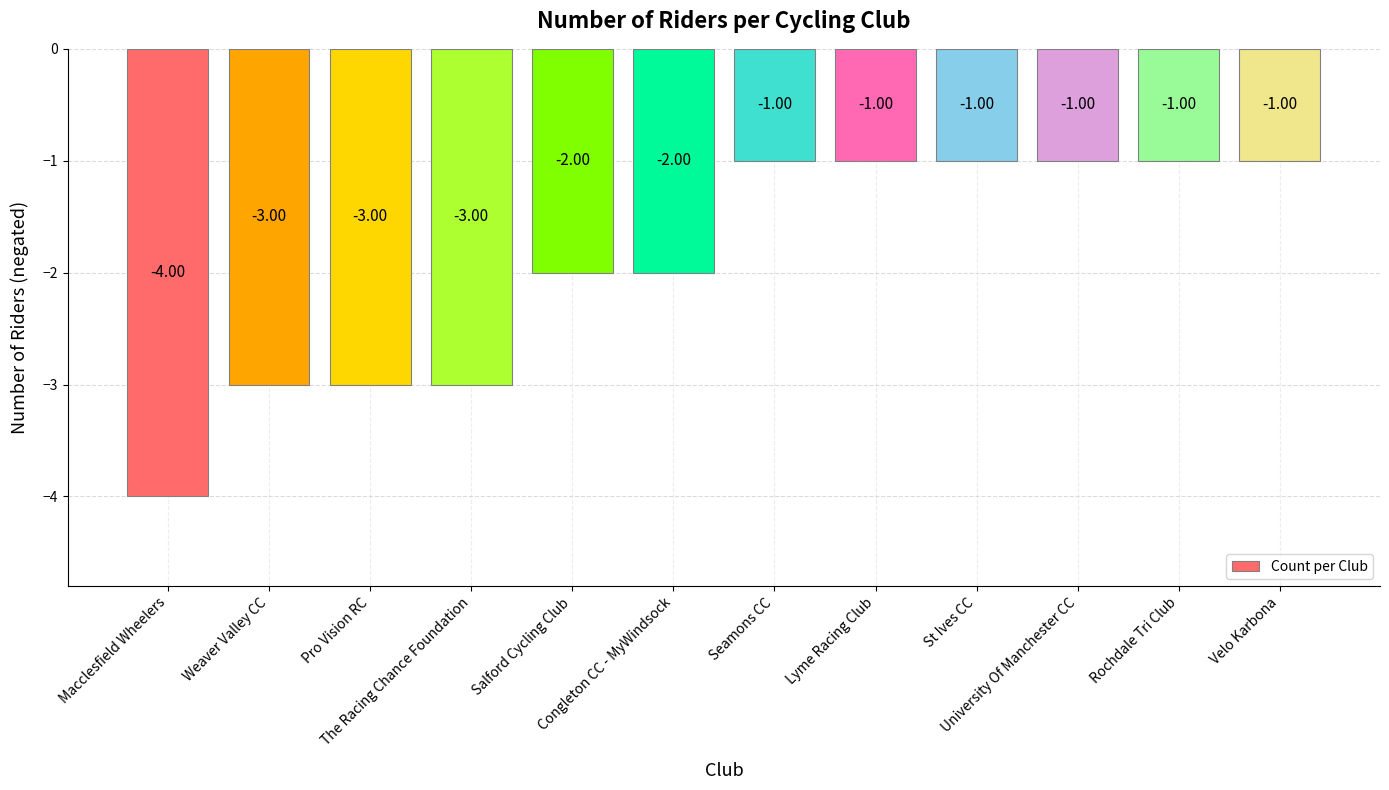

How many bars are there in total?

12